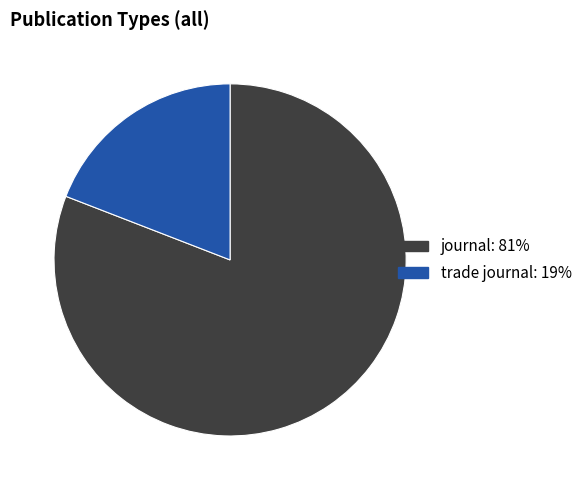

Is it true that journal is 81% of the pie?

True